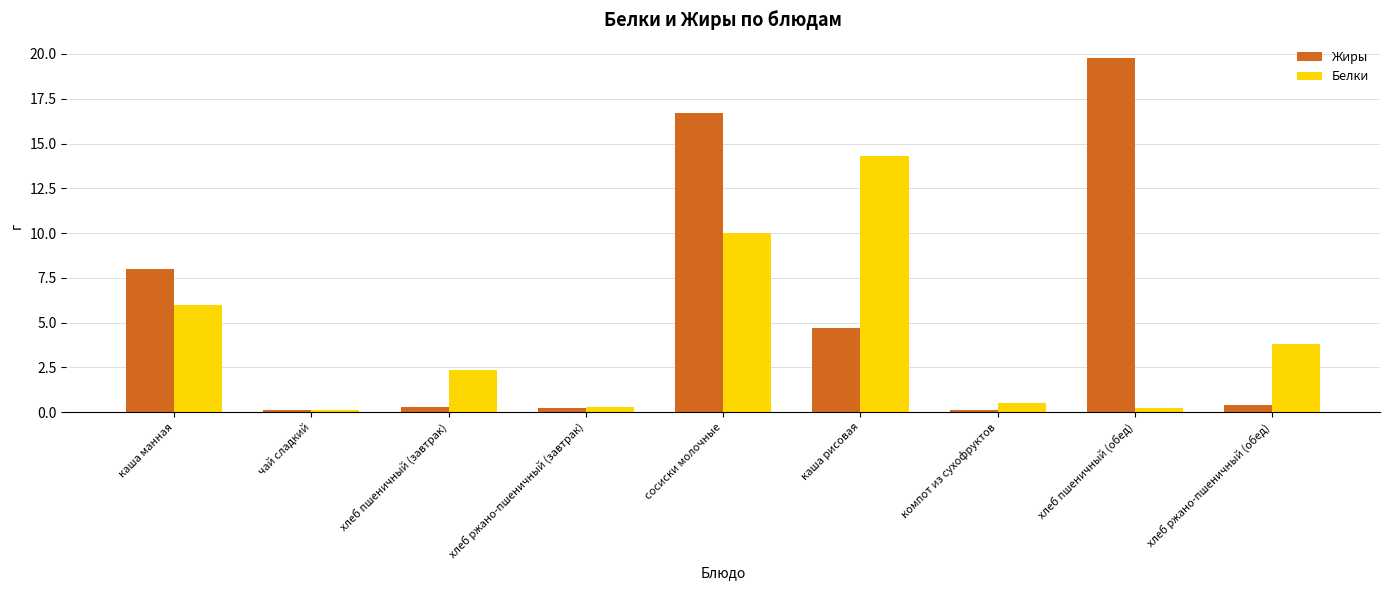

What is the average value of the Белки series?

4.2